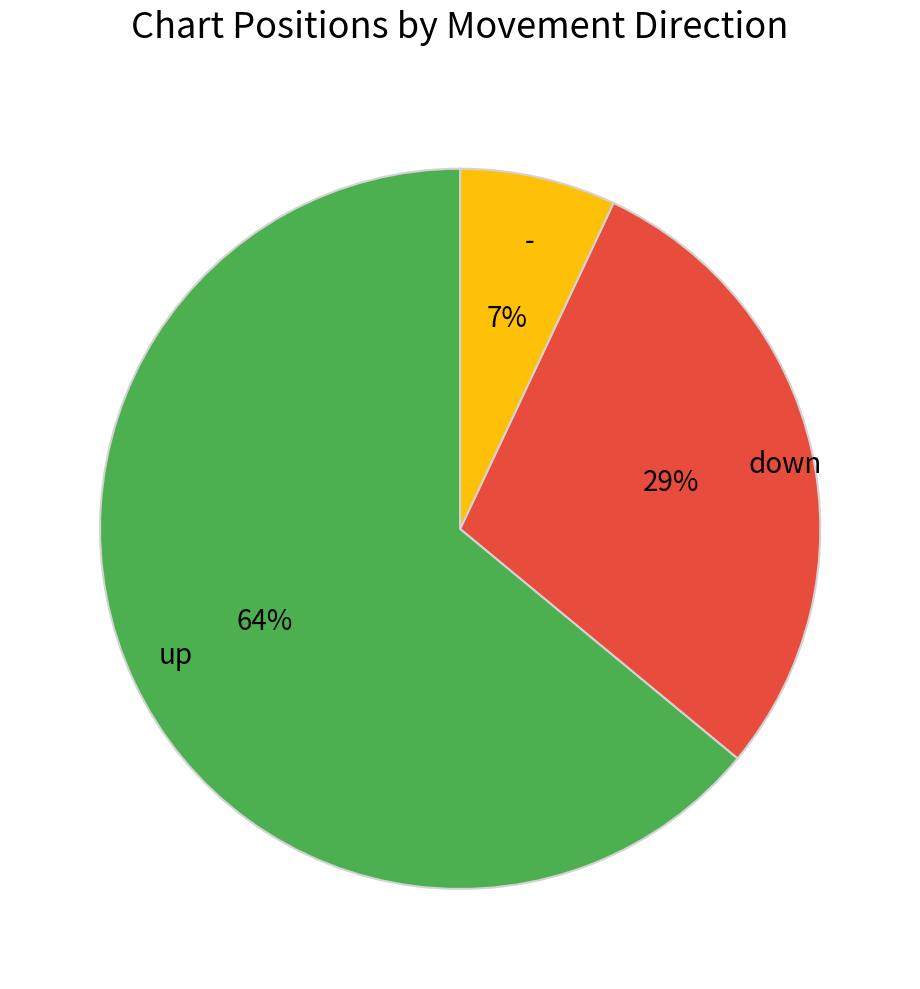

Which slice is the largest?

up